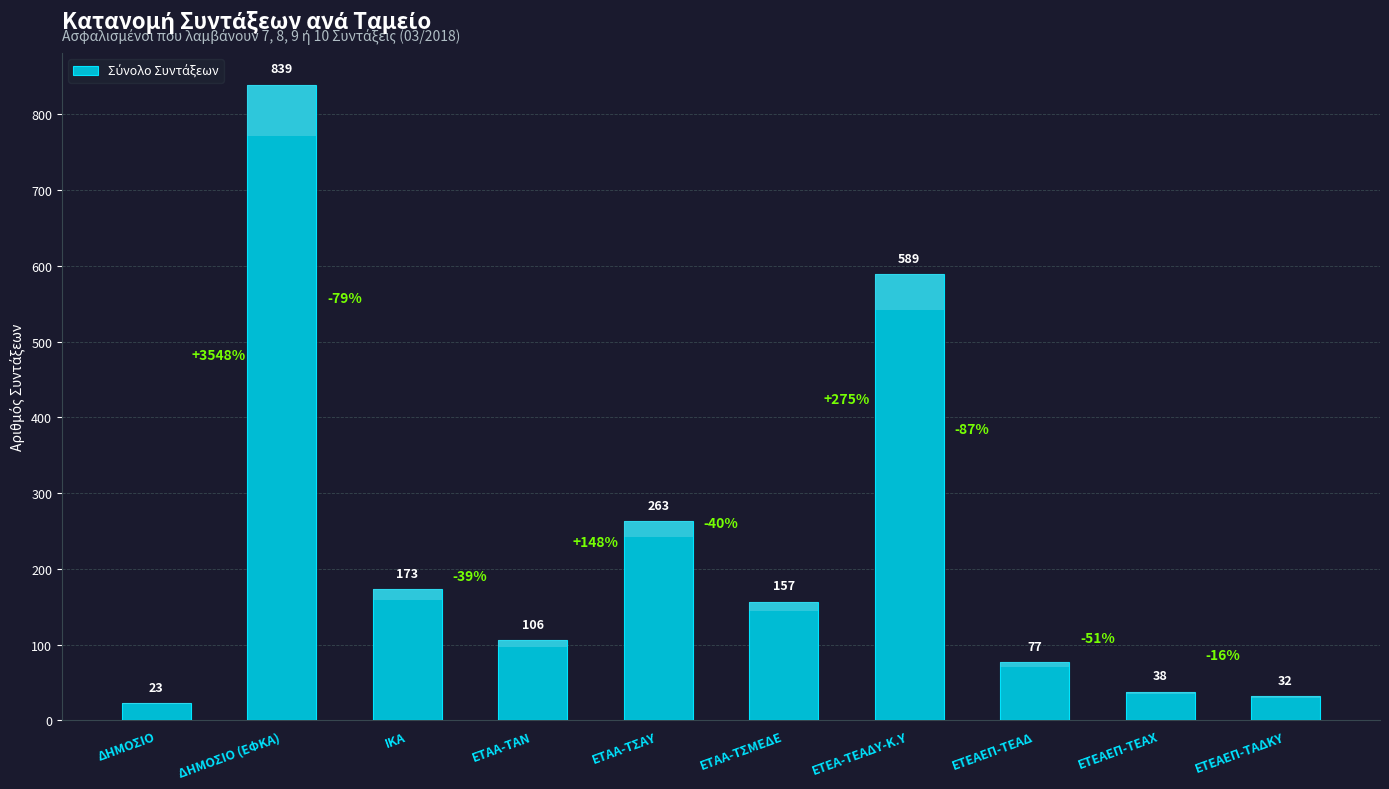

How many series are shown in this chart?

1